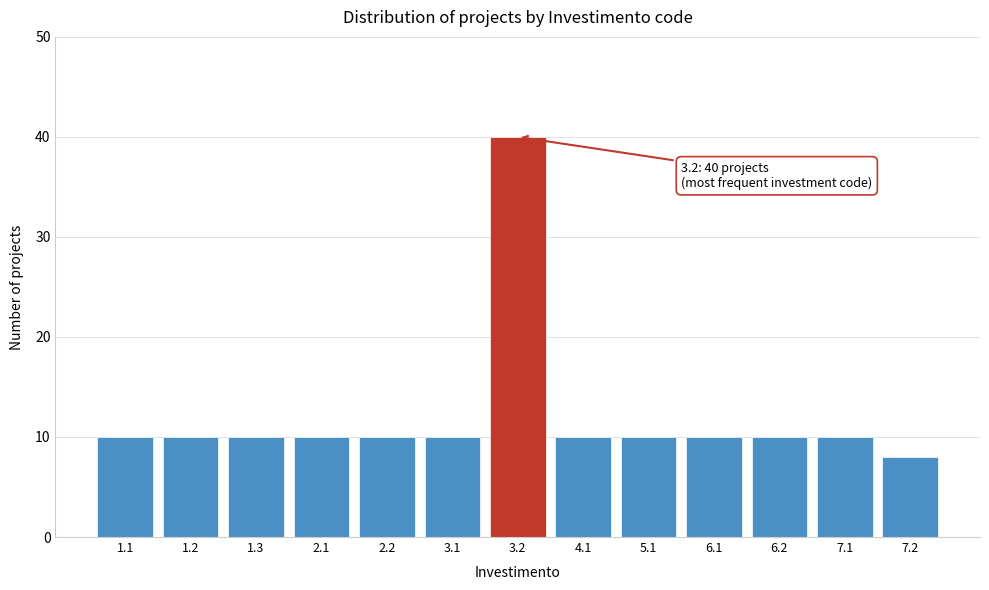

Reading left to right, transcribe all the data shown in this chart.

1.1=10	1.2=10	1.3=10	2.1=10	2.2=10	3.1=10	3.2=40	4.1=10	5.1=10	6.1=10	6.2=10	7.1=10	7.2=8